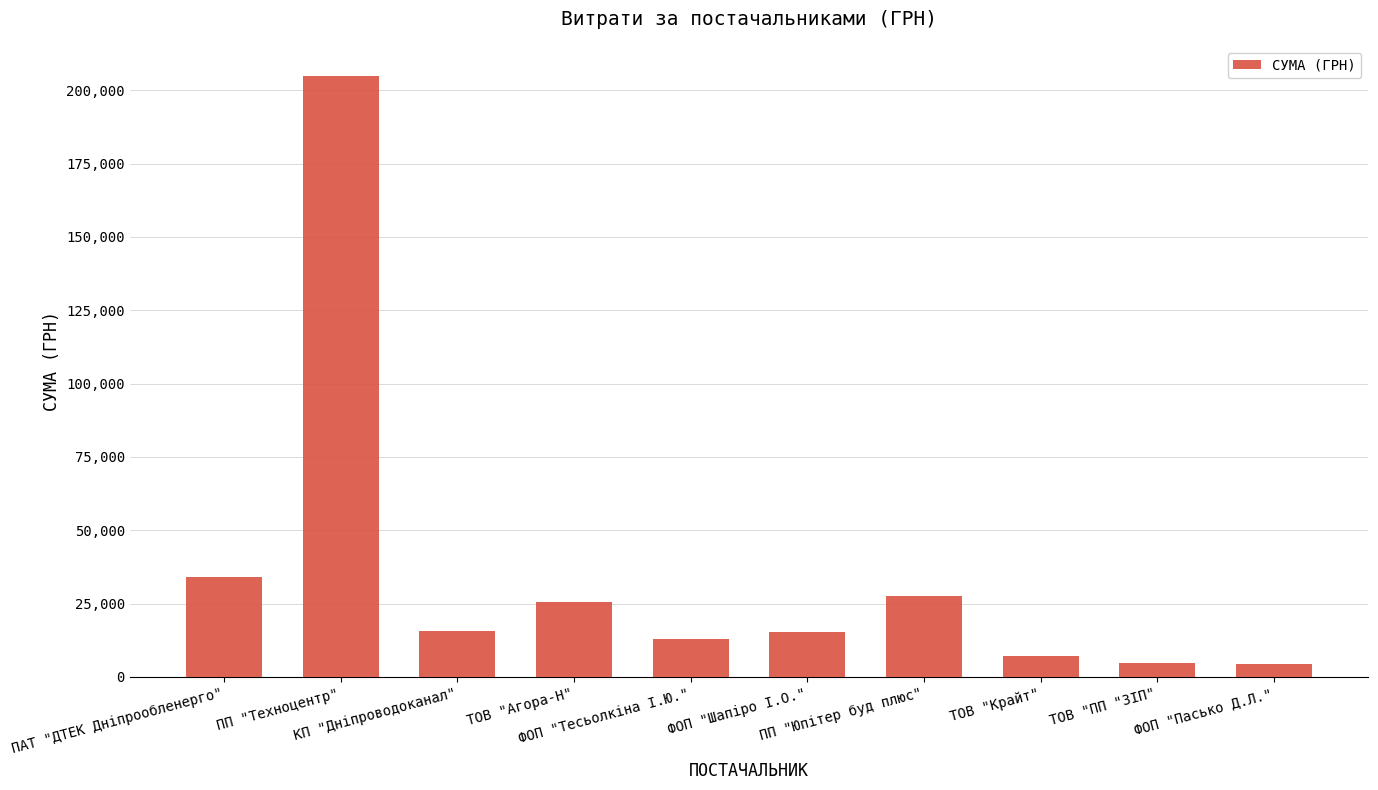

What is the sum of all values?

351697.1